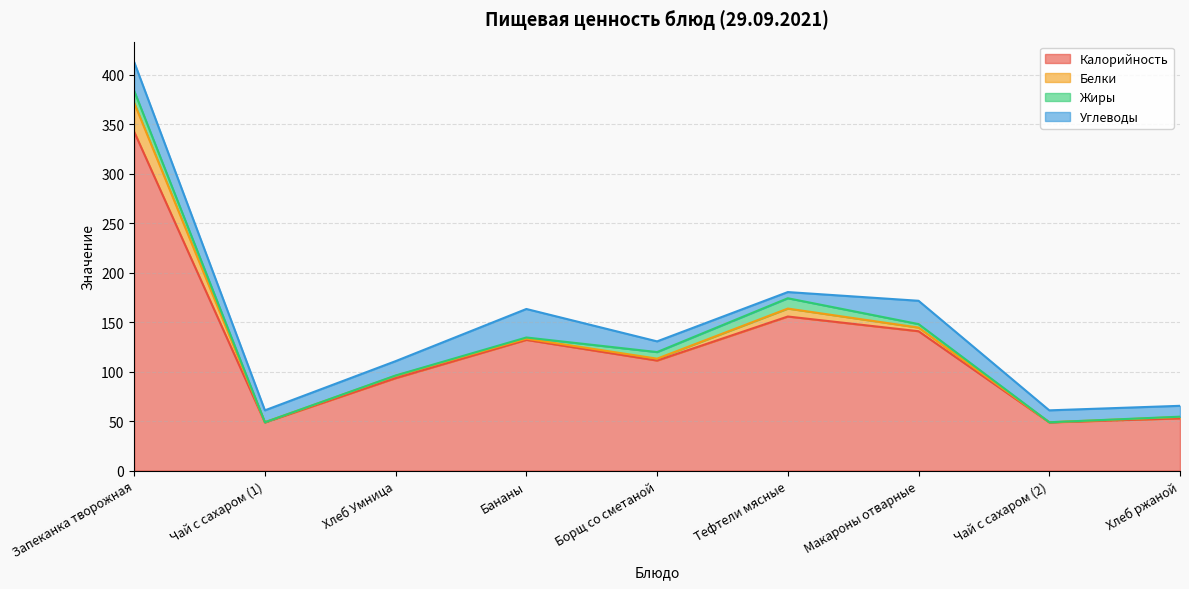

What is the difference between the maximum and second lowest values in the Углеводы series?

18.3